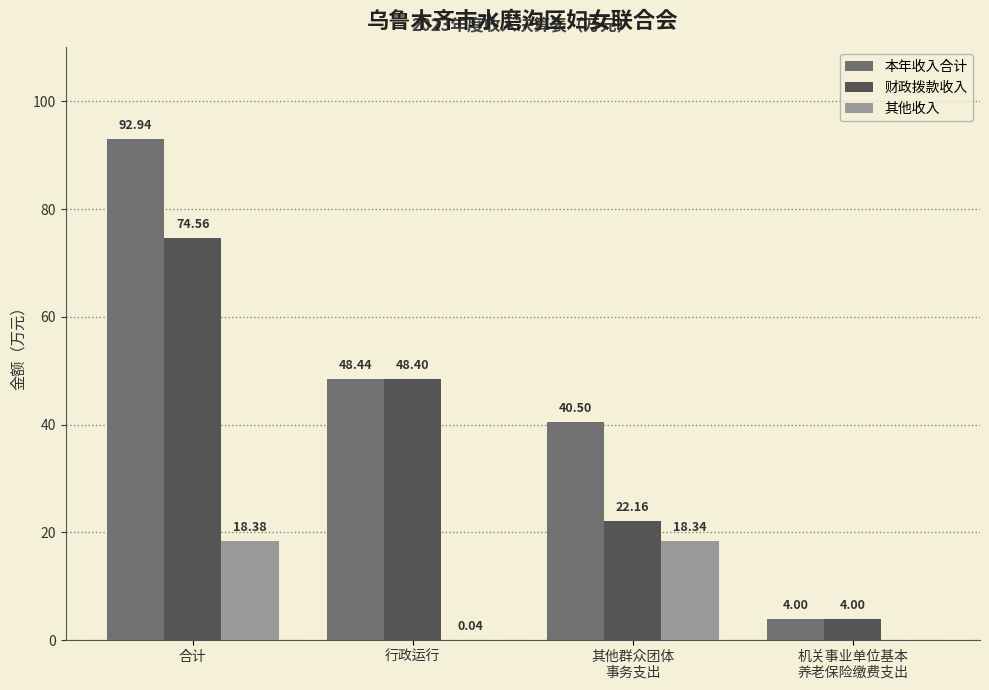

What is the sum of all 财政拨款收入 values?

149.1